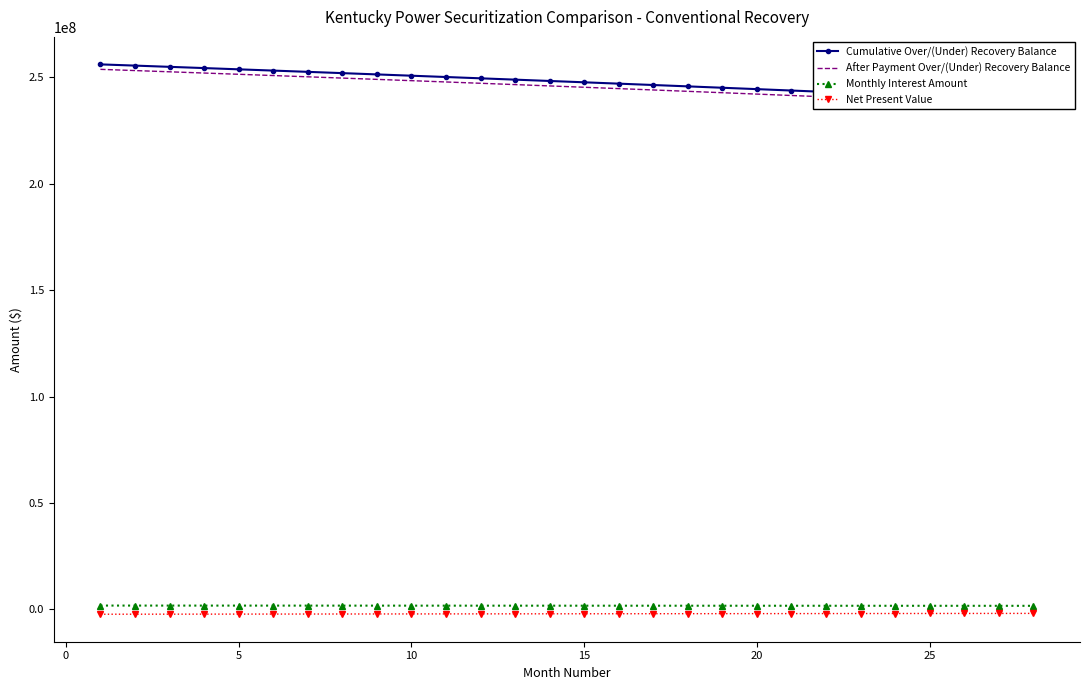

At how many categories does at least one series exceed 141346045?

28